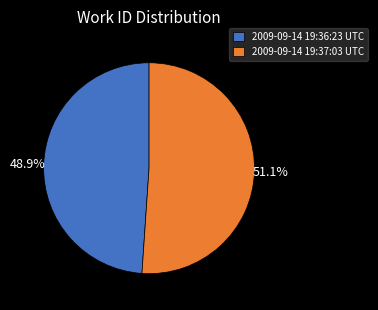

To the nearest percent, what percentage of the pie is 2009-09-14 19:36:23 UTC?

49%